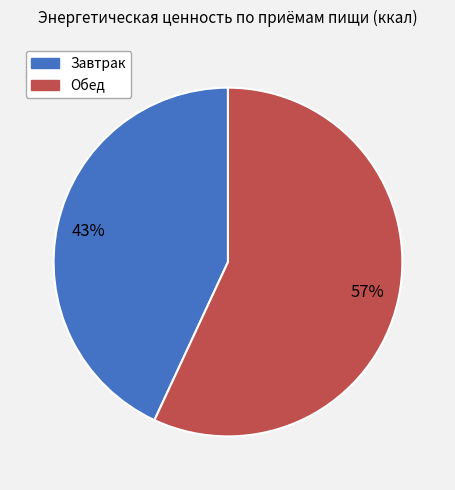

What percentage is the Завтрак slice, to the nearest percent?

43%